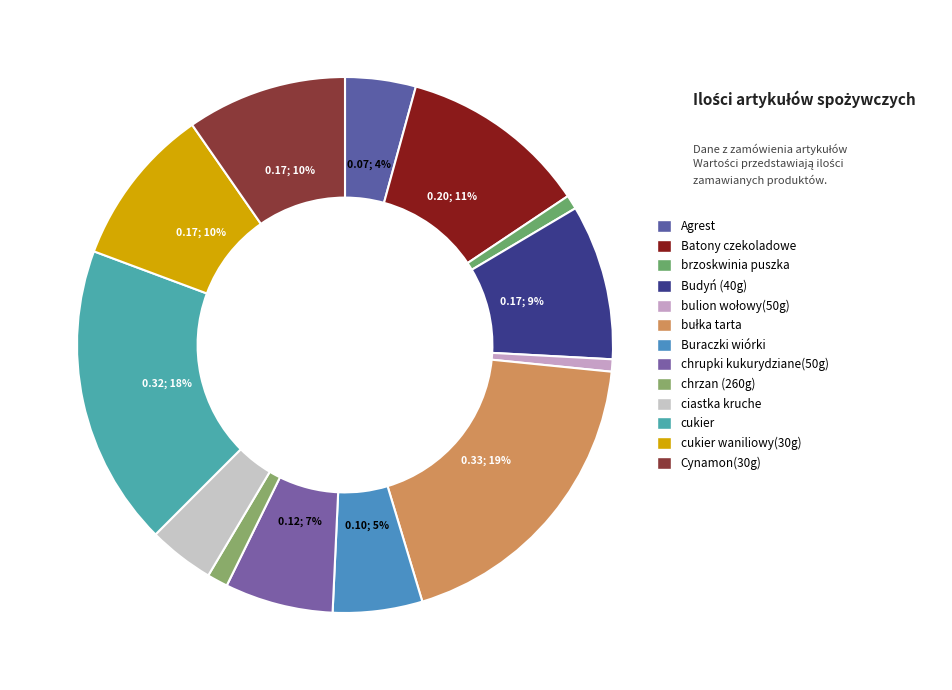

How many segments does this pie chart have?

13